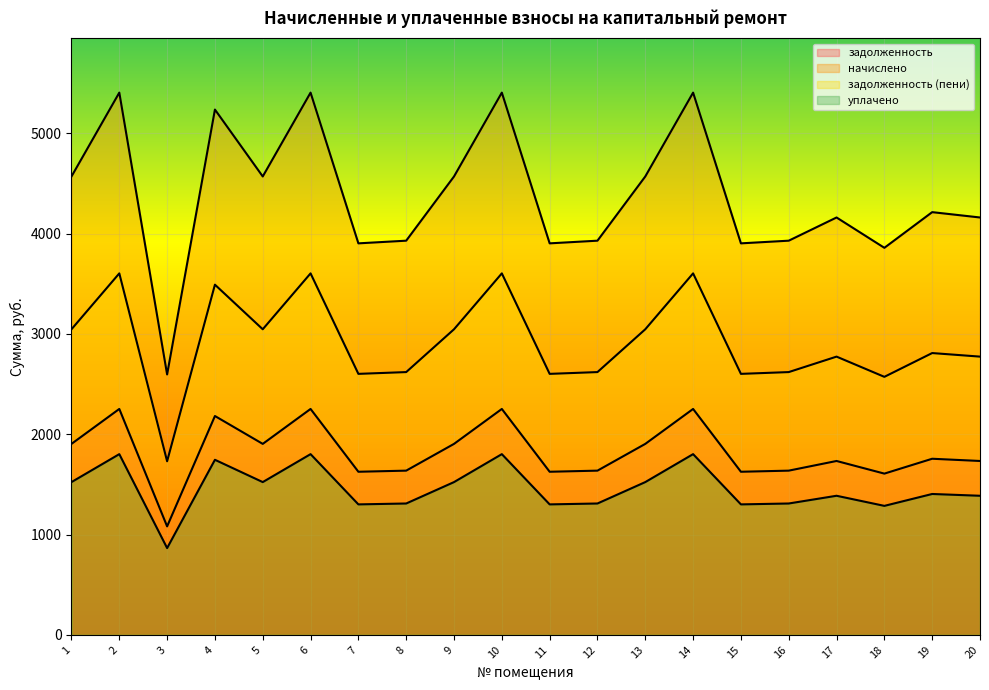

Does the chart display data point markers on the line(s)?

No